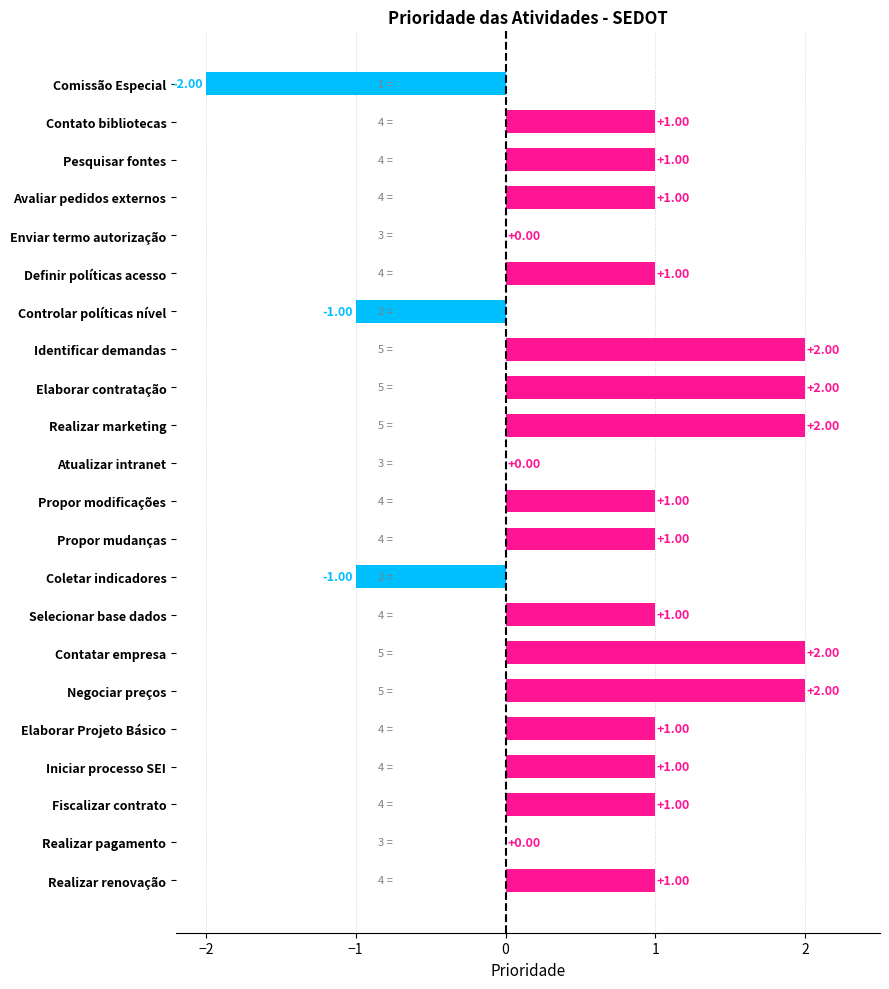

Count the number of data series in this chart.

1